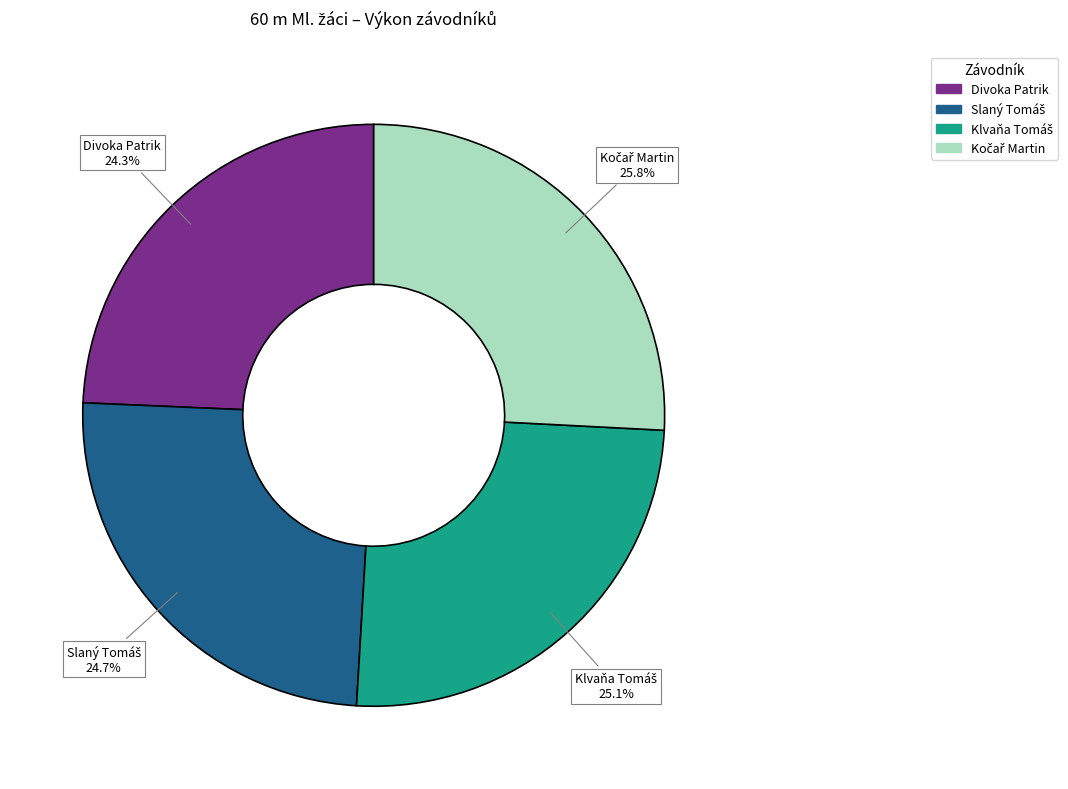

How many slices are in this pie chart?

4